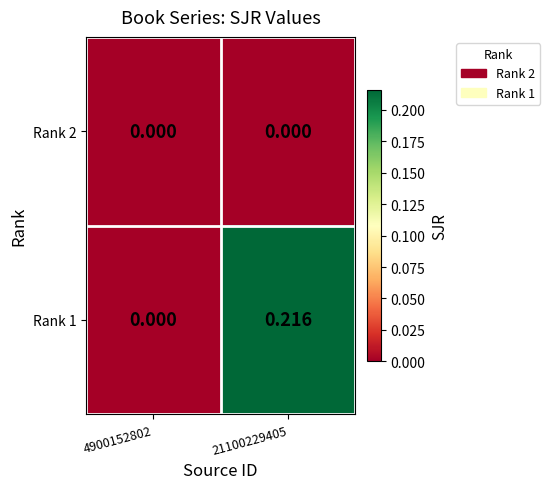

Is the value of Rank 1 at 21100229405 greater than the value of Rank 2 at 4900152802?

Yes